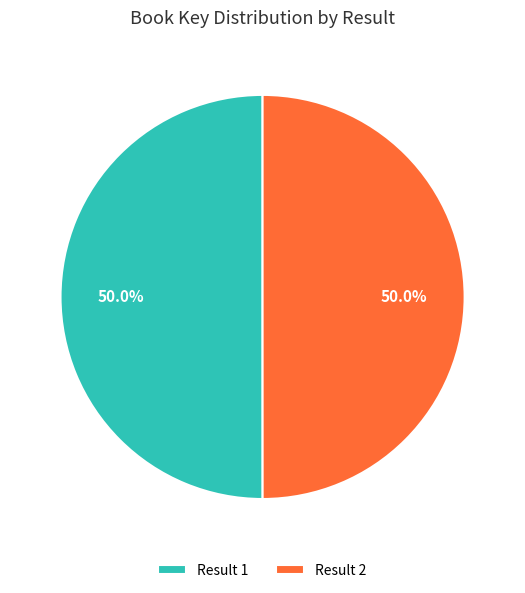

How many slices are in this pie chart?

2